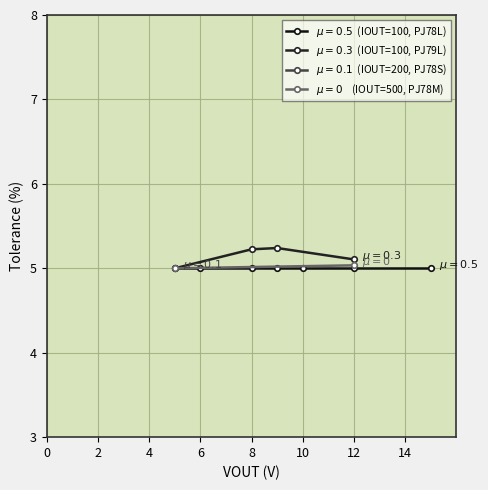

Does the chart display data point markers on the line(s)?

Yes